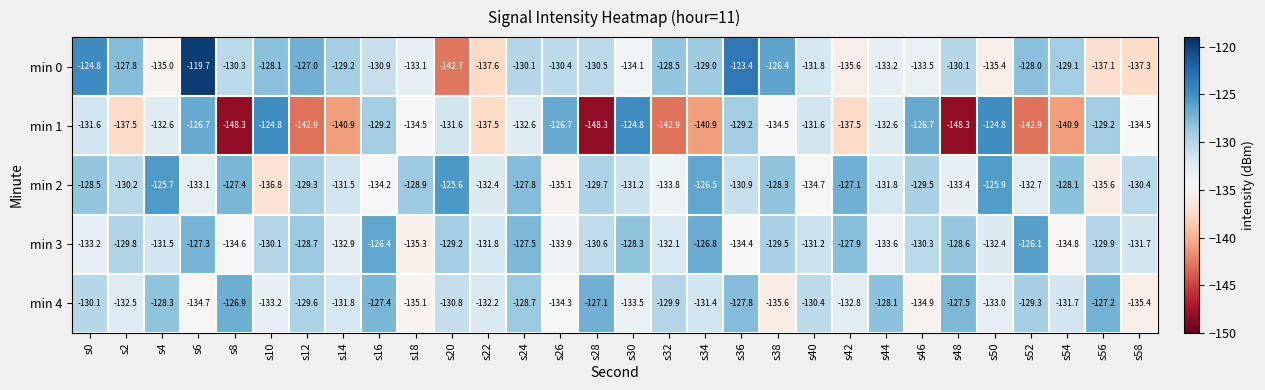

What is the minimum value shown in the chart?

-148.3